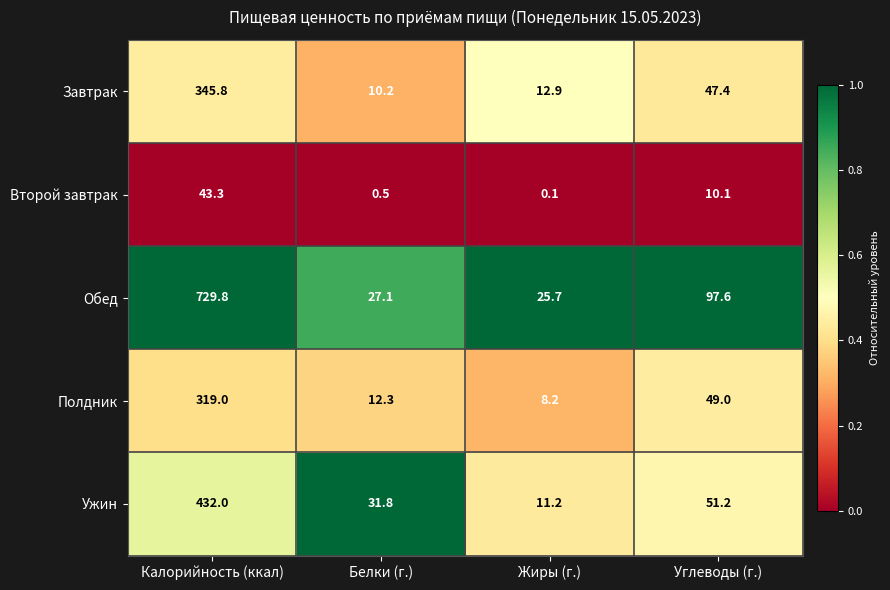

The value of Ужин at Углеводы (г.) is 51.2. True or false?

True